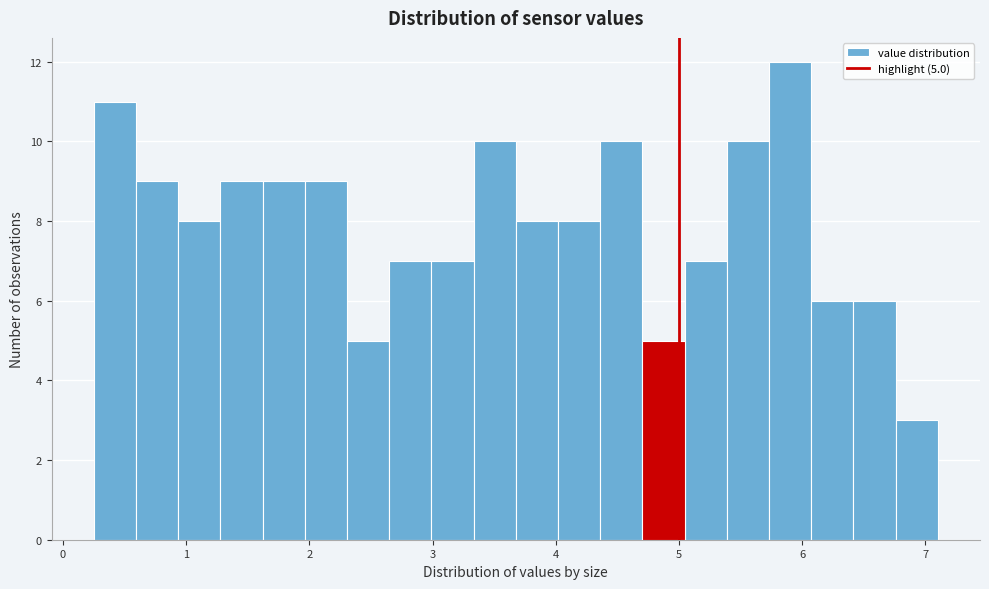

Read against the x-axis, roughly where is the centre of the tallest bar?

5.9